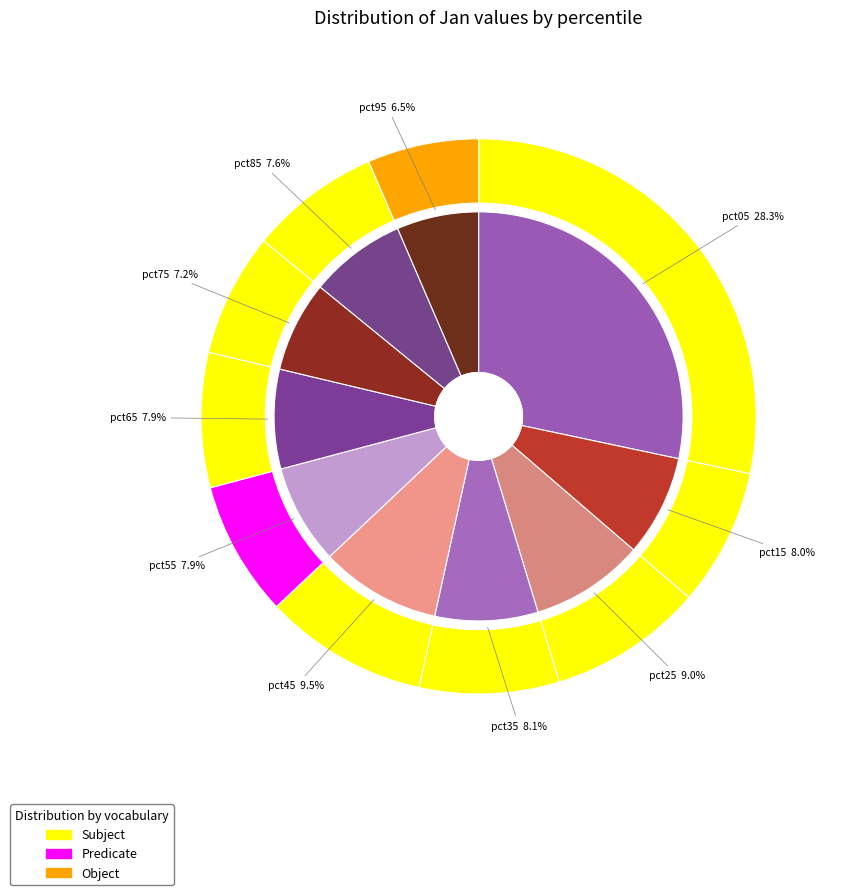

To the nearest percent, what percentage of the pie is pct05?

28%